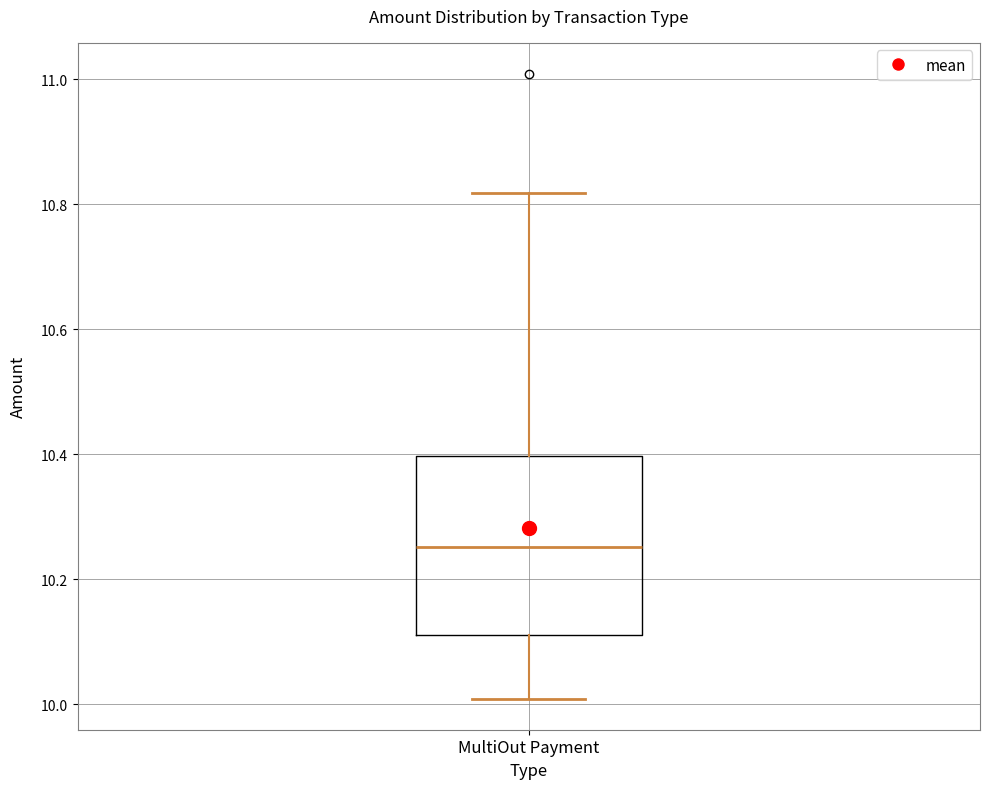

Read this box plot against the y-axis: the position of the median line, the range covered by the box, and the ends of both whiskers. The values are not printed on the chart, so give them approximately, as read against the axis.

median 10.26, box 10.10 to 10.40, whiskers 10.00 to 10.82